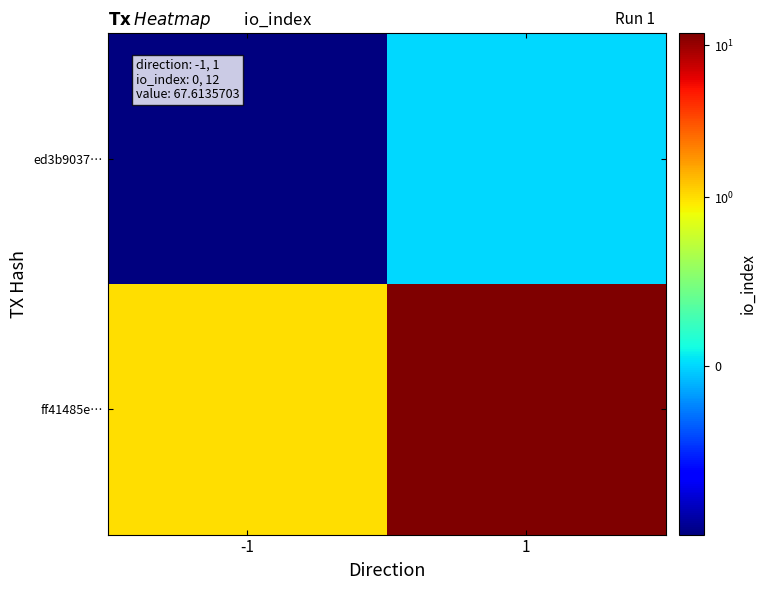

What is the smallest value displayed?

-1